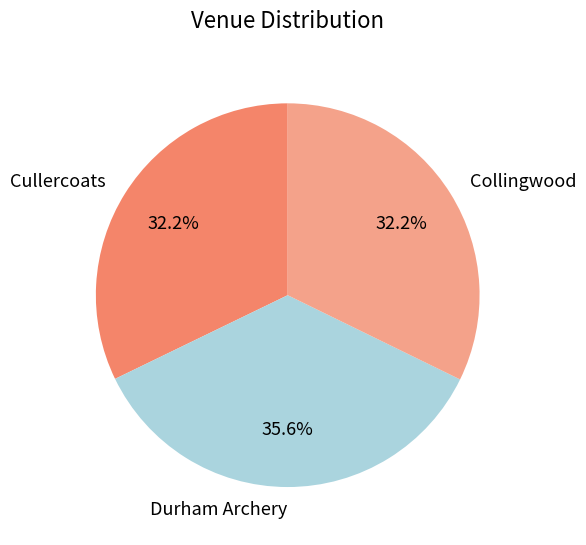

What is the ratio of the value at Cullercoats to the value at Durham Archery?

0.9